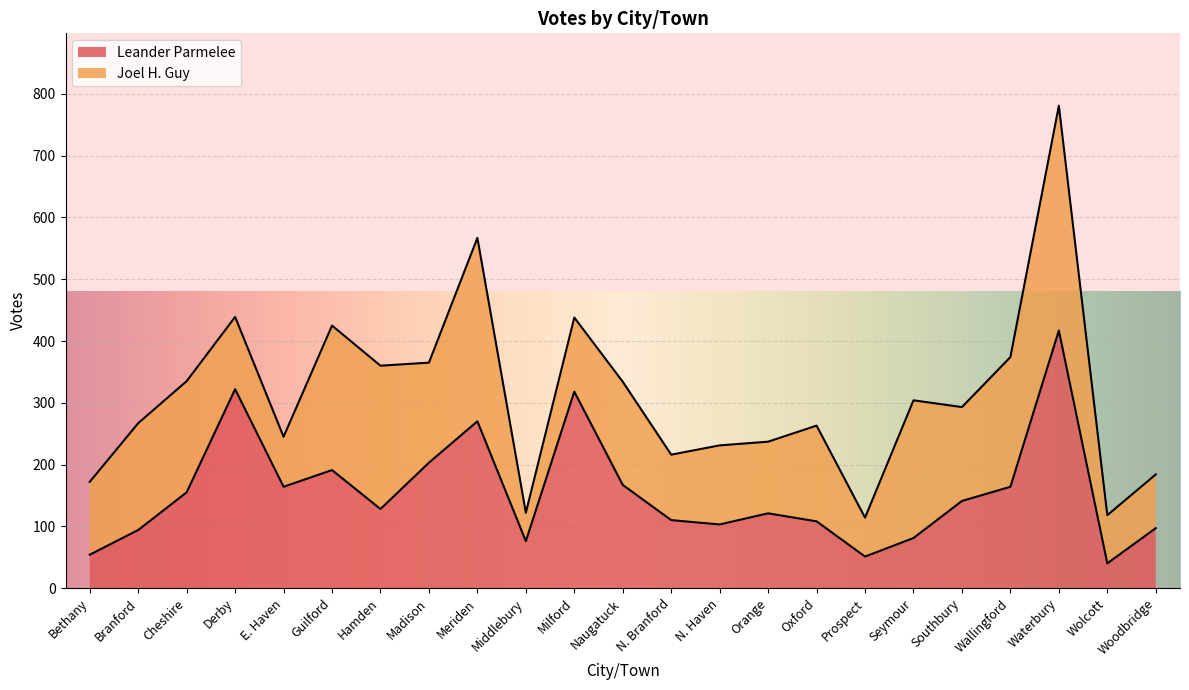

What is the label of the 15th point from the right?

Meriden